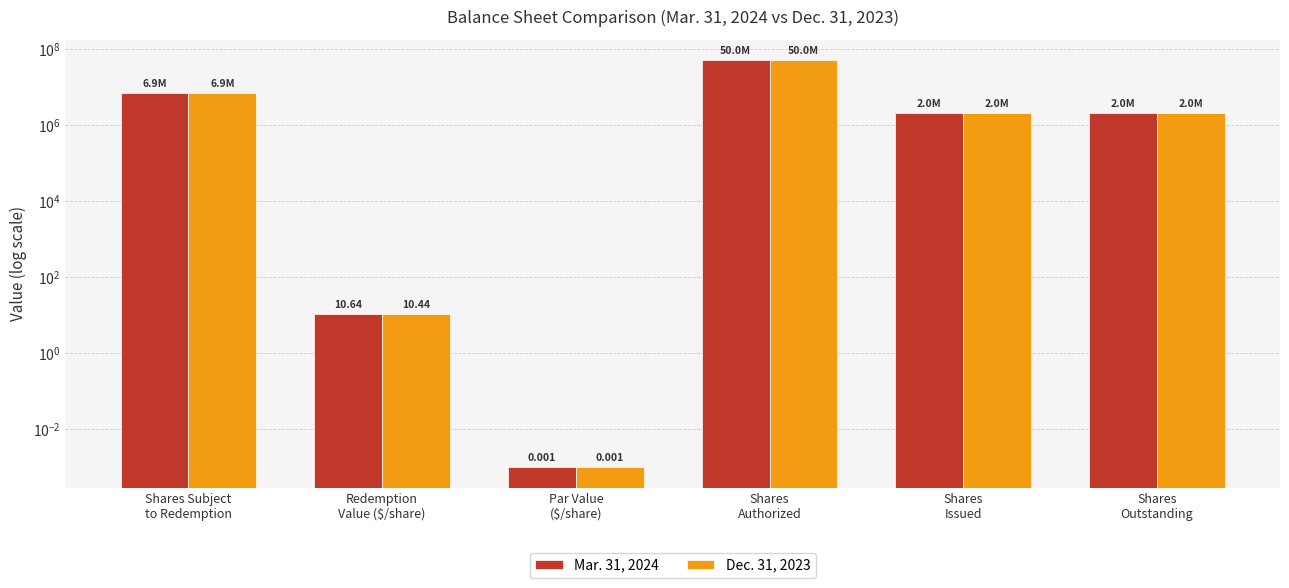

Rank the series by their average value, from highest to lowest.

Mar. 31, 2024, Dec. 31, 2023